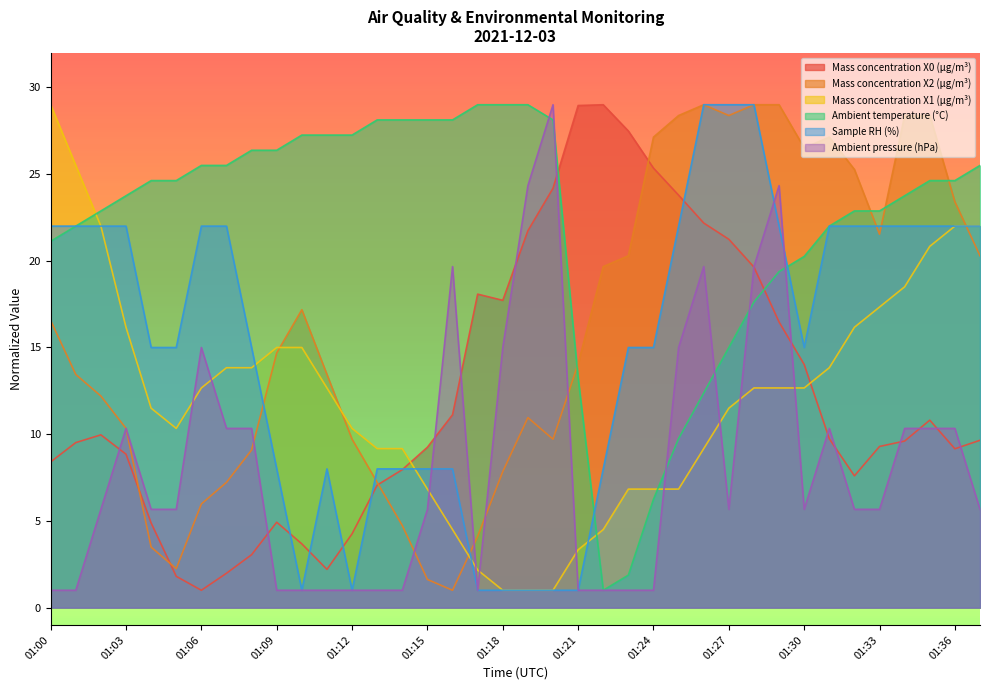

Which category has the lowest value in the Mass concentration X1 (μg/m³) series?

01:18